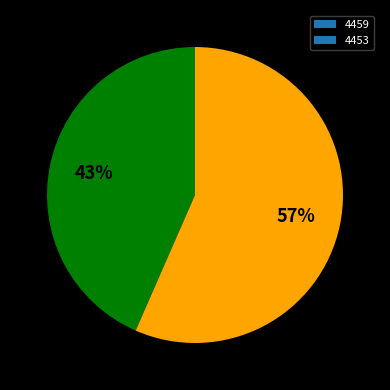

Rank the categories by value from highest to lowest.

4453, 4459